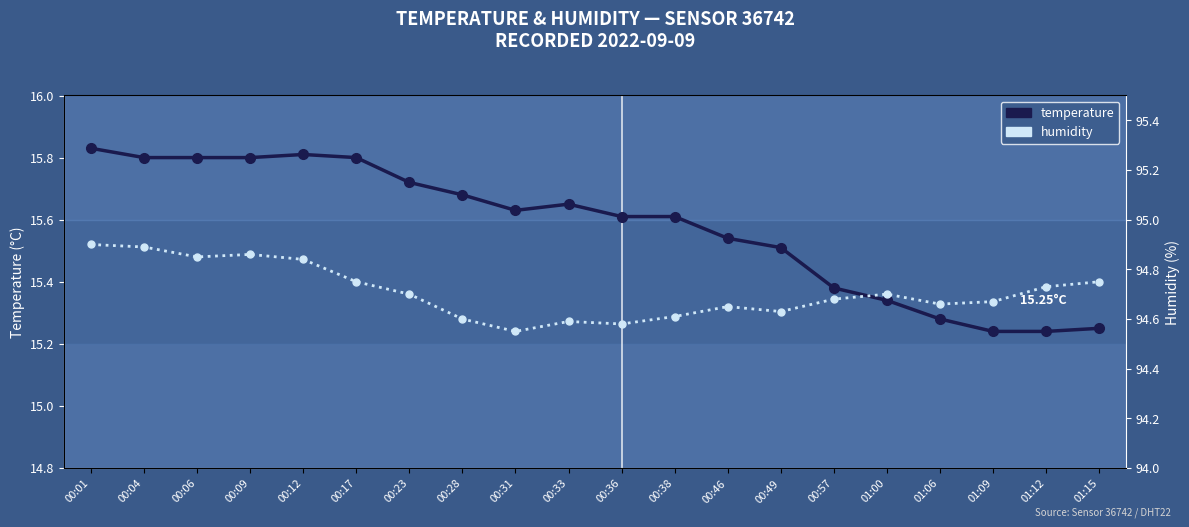

At how many categories does at least one series exceed 52?

20